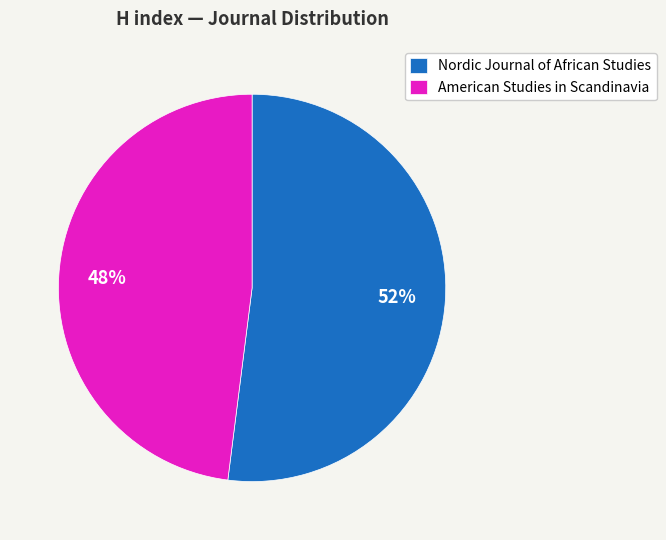

Between American Studies in Scandinavia and Nordic Journal of African Studies, which is larger?

Nordic Journal of African Studies